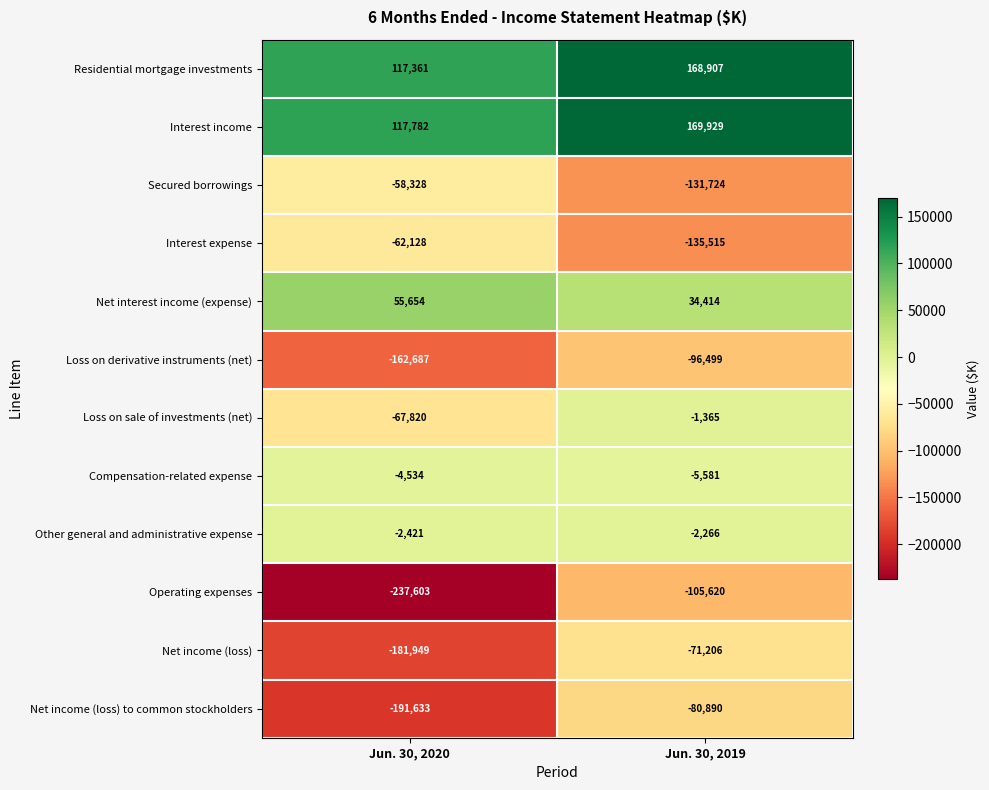

Reading right to left, list all the values displayed in this chart.

Residential mortgage investments: Jun. 30, 2019=168907	Jun. 30, 2020=117361
Interest income: Jun. 30, 2019=169929	Jun. 30, 2020=117782
Secured borrowings: Jun. 30, 2019=-131724	Jun. 30, 2020=-58328
Interest expense: Jun. 30, 2019=-135515	Jun. 30, 2020=-62128
Net interest income (expense): Jun. 30, 2019=34414	Jun. 30, 2020=55654
Loss on derivative instruments (net): Jun. 30, 2019=-96499	Jun. 30, 2020=-162687
Loss on sale of investments (net): Jun. 30, 2019=-1365	Jun. 30, 2020=-67820
Compensation-related expense: Jun. 30, 2019=-5581	Jun. 30, 2020=-4534
Other general and administrative expense: Jun. 30, 2019=-2266	Jun. 30, 2020=-2421
Operating expenses: Jun. 30, 2019=-105620	Jun. 30, 2020=-237603
Net income (loss): Jun. 30, 2019=-71206	Jun. 30, 2020=-181949
Net income (loss) to common stockholders: Jun. 30, 2019=-80890	Jun. 30, 2020=-191633